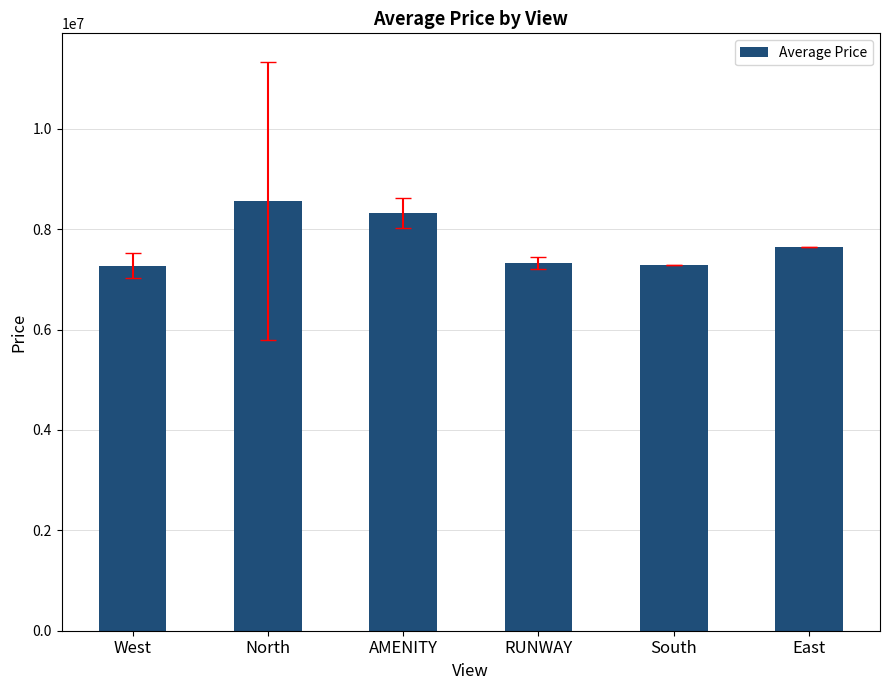

What is the minimum value shown in the chart?

7270428.6